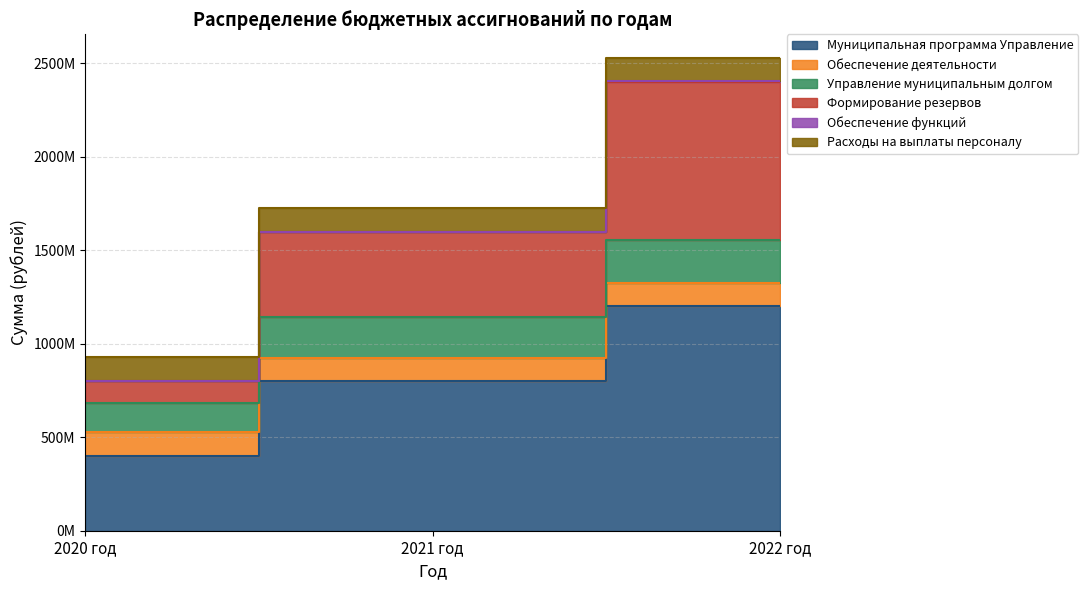

How many categories are shown in the chart?

3